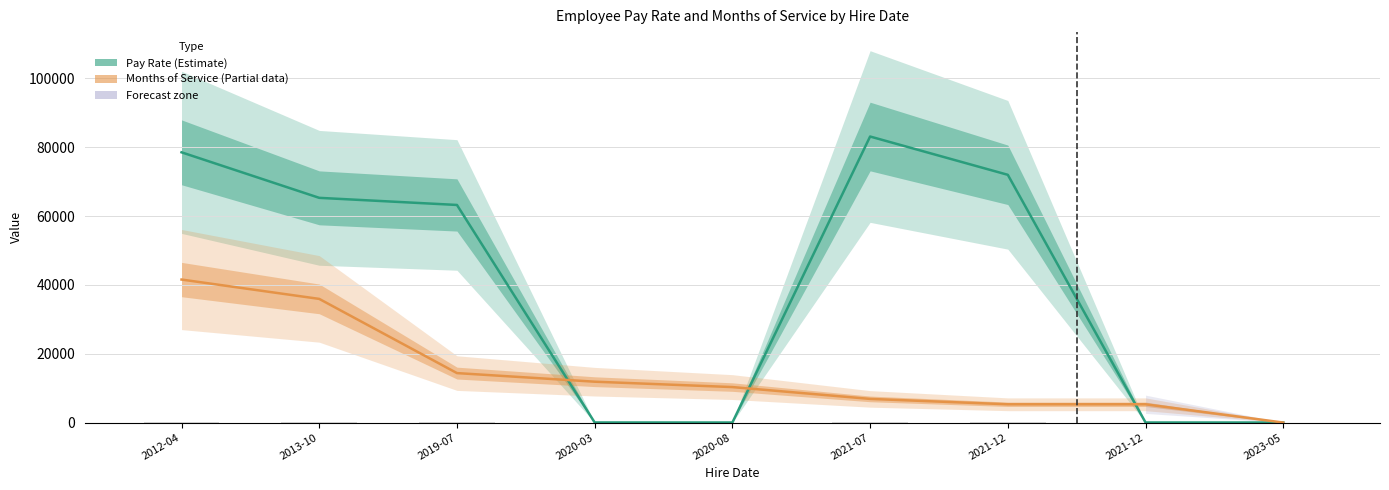

Reading right to left, list all the values displayed in this chart.

Pay Rate (Estimate): 2023-05=15.5	2021-12=19.9	2021-12=72000.0	2021-07=83130.0	2020-08=16.1	2020-03=27.1	2019-07=63240.0	2013-10=65307.4	2012-04=78540.0
Months of Service (Partial): 2023-05=0.0	2021-12=5312.8	2021-12=5312.8	2021-07=6875.4	2020-08=10313.1	2020-03=11875.7	2019-07=14375.9	2013-10=35939.7	2012-04=41565.0